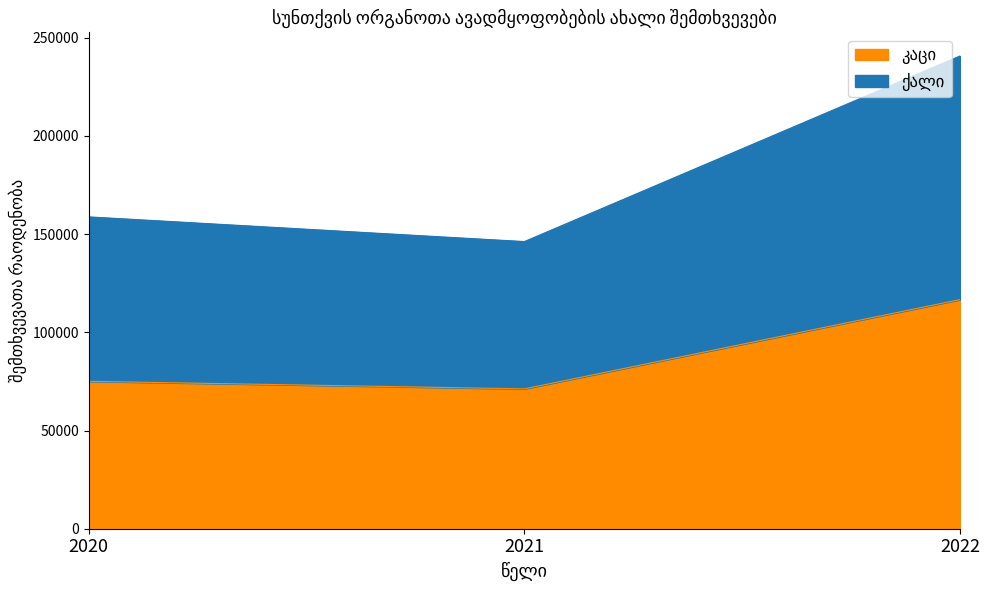

What is the value of the კაცი point at the 2nd from the left?

71220